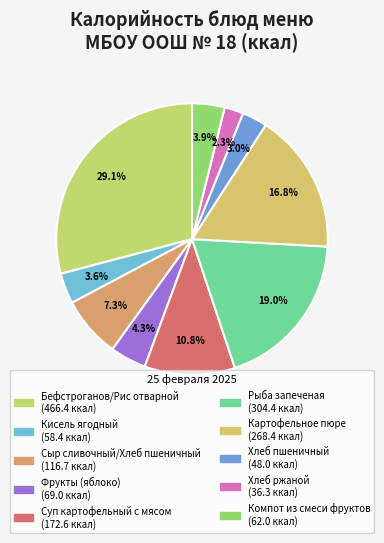

Is it true that Картофельное пюре is 17% of the pie?

True